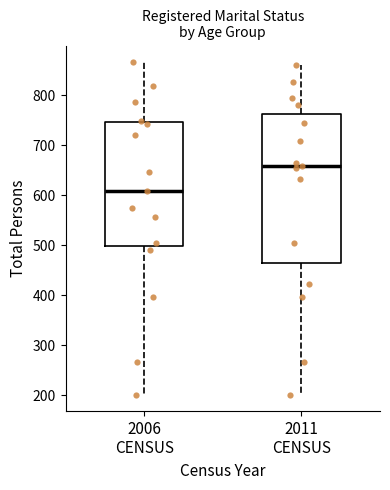

Where does the lower whisker of the box for 2011 CENSUS end on the y-axis? The values are not printed on the chart, so give them approximately, as read against the axis.

200